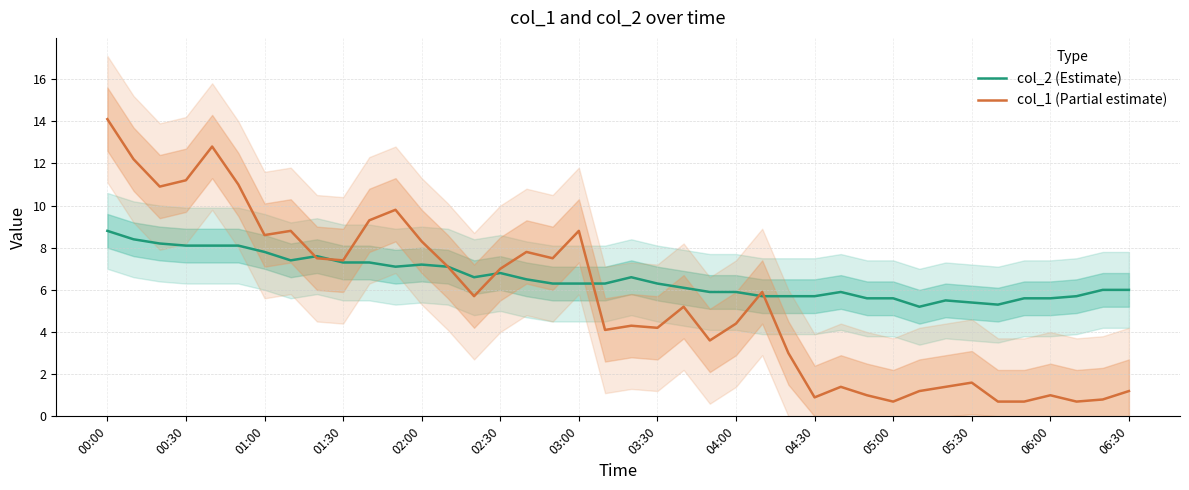

What are all the series names shown in the legend?

col_2 (Estimate), col_1 (Partial estimate)